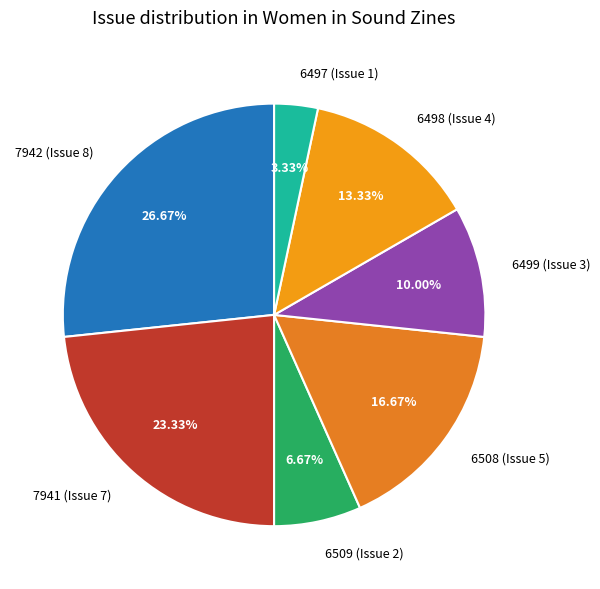

To the nearest percent, what portion does 7942 (Issue 8) represent?

27%